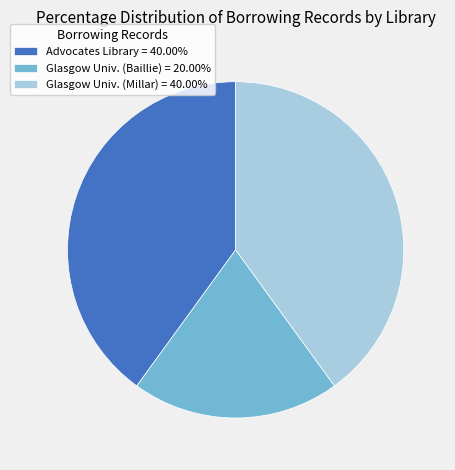

Is there a majority slice in this chart?

No